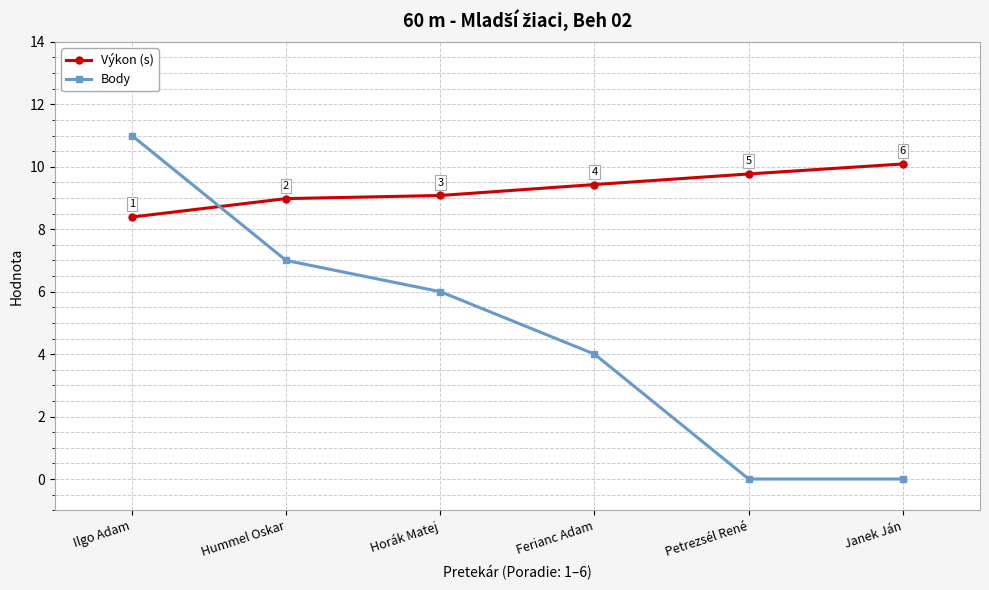

The value of Výkon (s) at Ferianc Adam is 9.4. True or false?

True